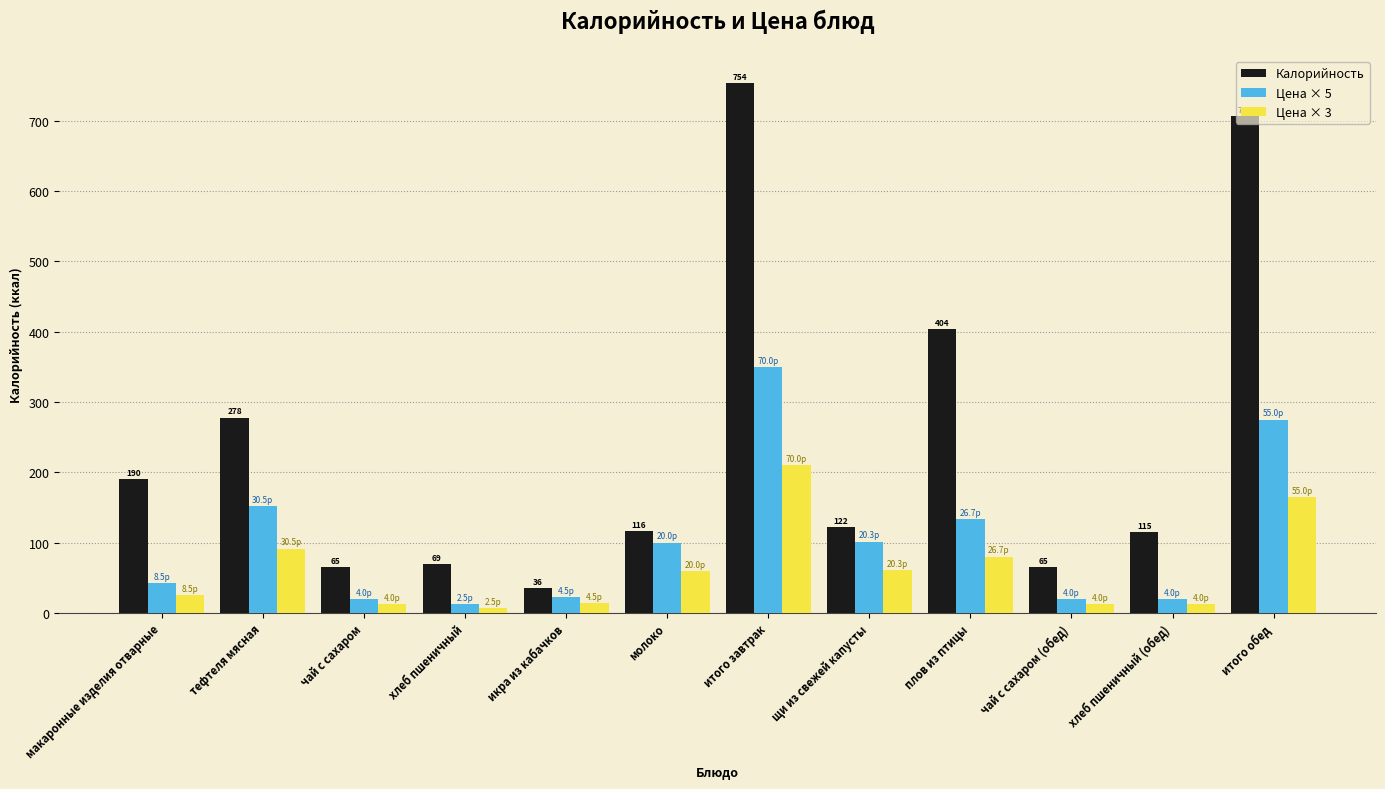

What value does the Цена × 3 series have at итого завтрак?

210.0